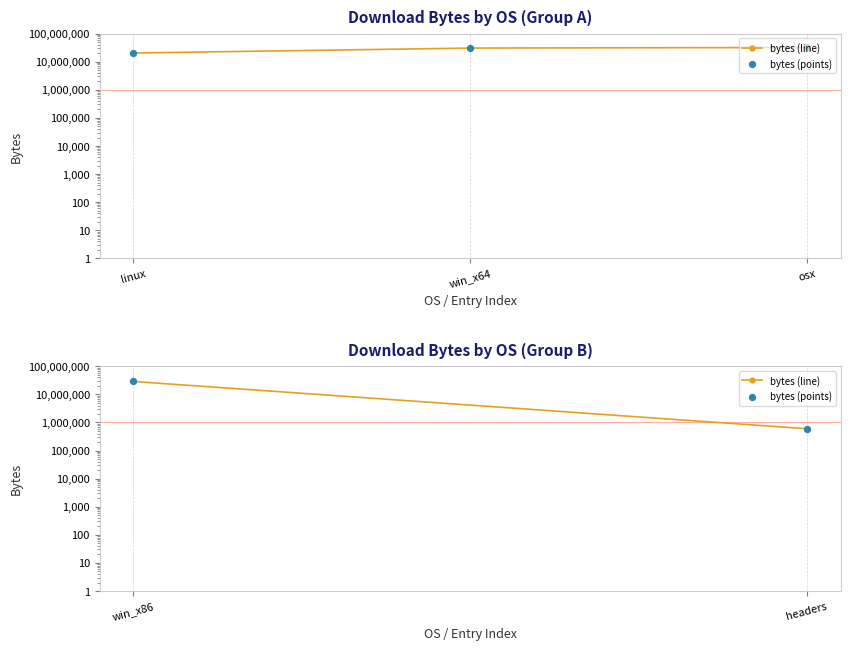

Is the value of bytes (points) at win_x86 greater than the value of bytes (line) at win_x86?

No